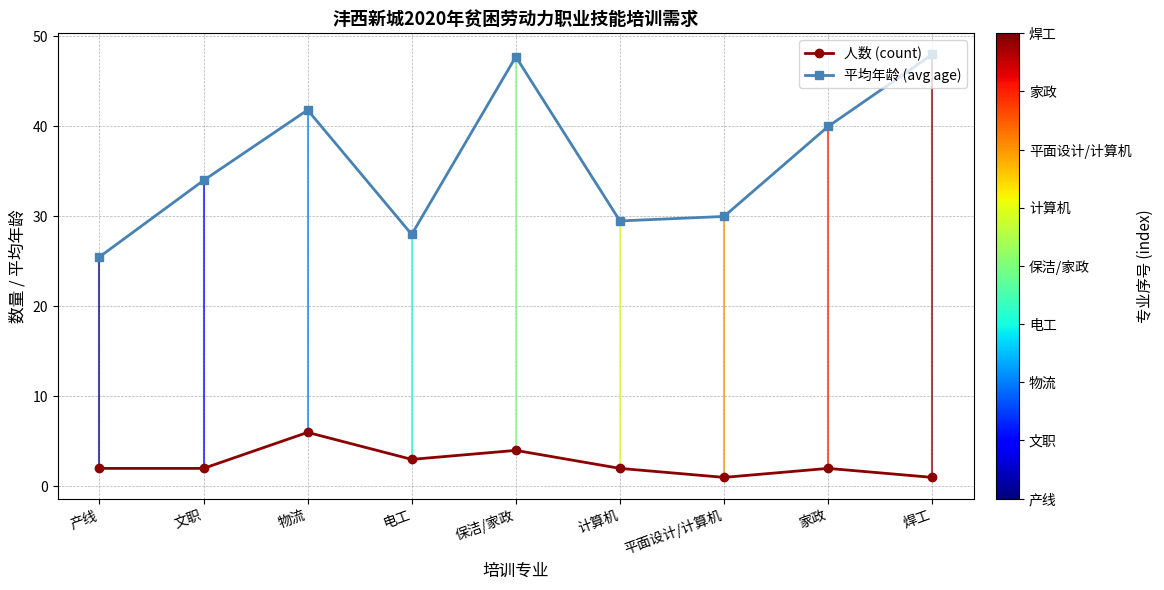

What is the maximum value shown in the chart?

48.0